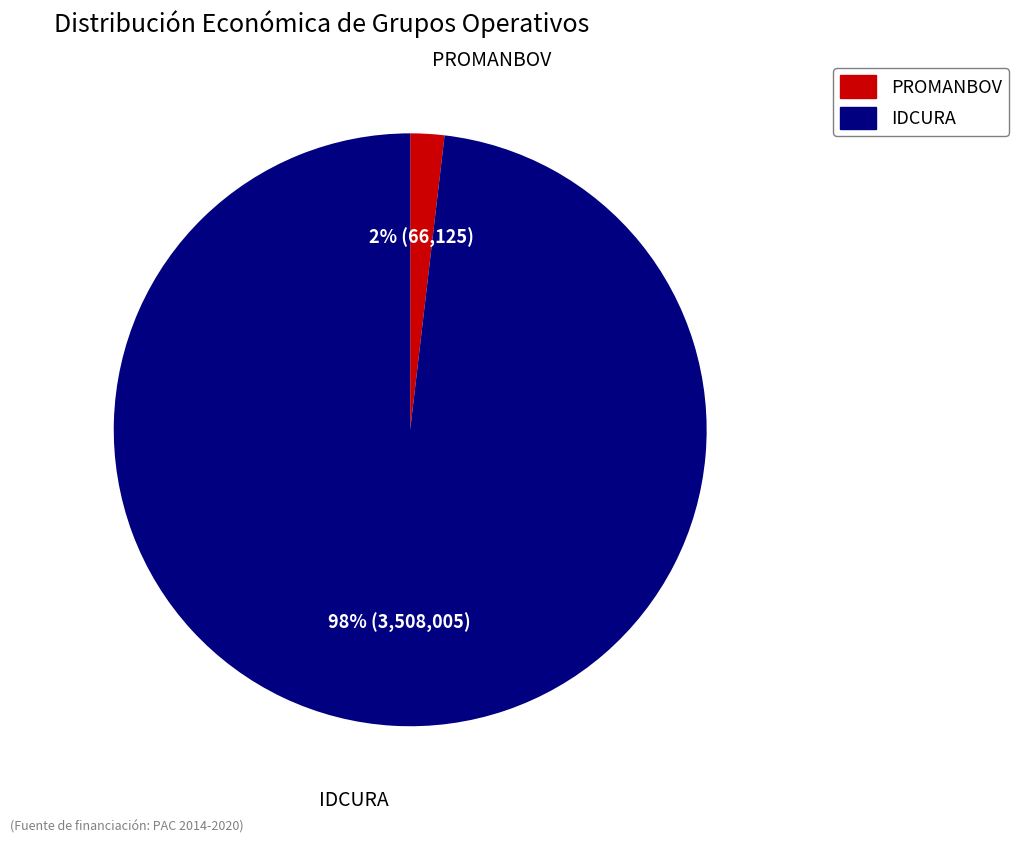

How many segments does this pie chart have?

2